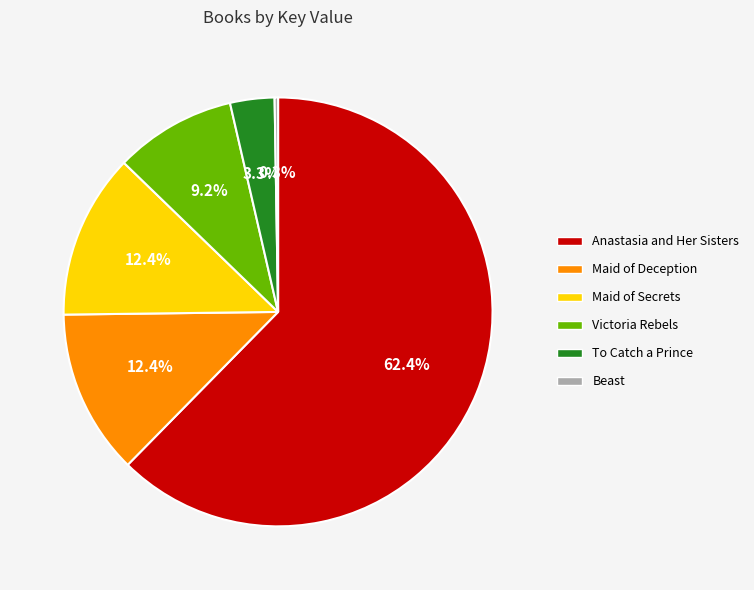

Which has a higher value, To Catch a Prince or Victoria Rebels?

Victoria Rebels